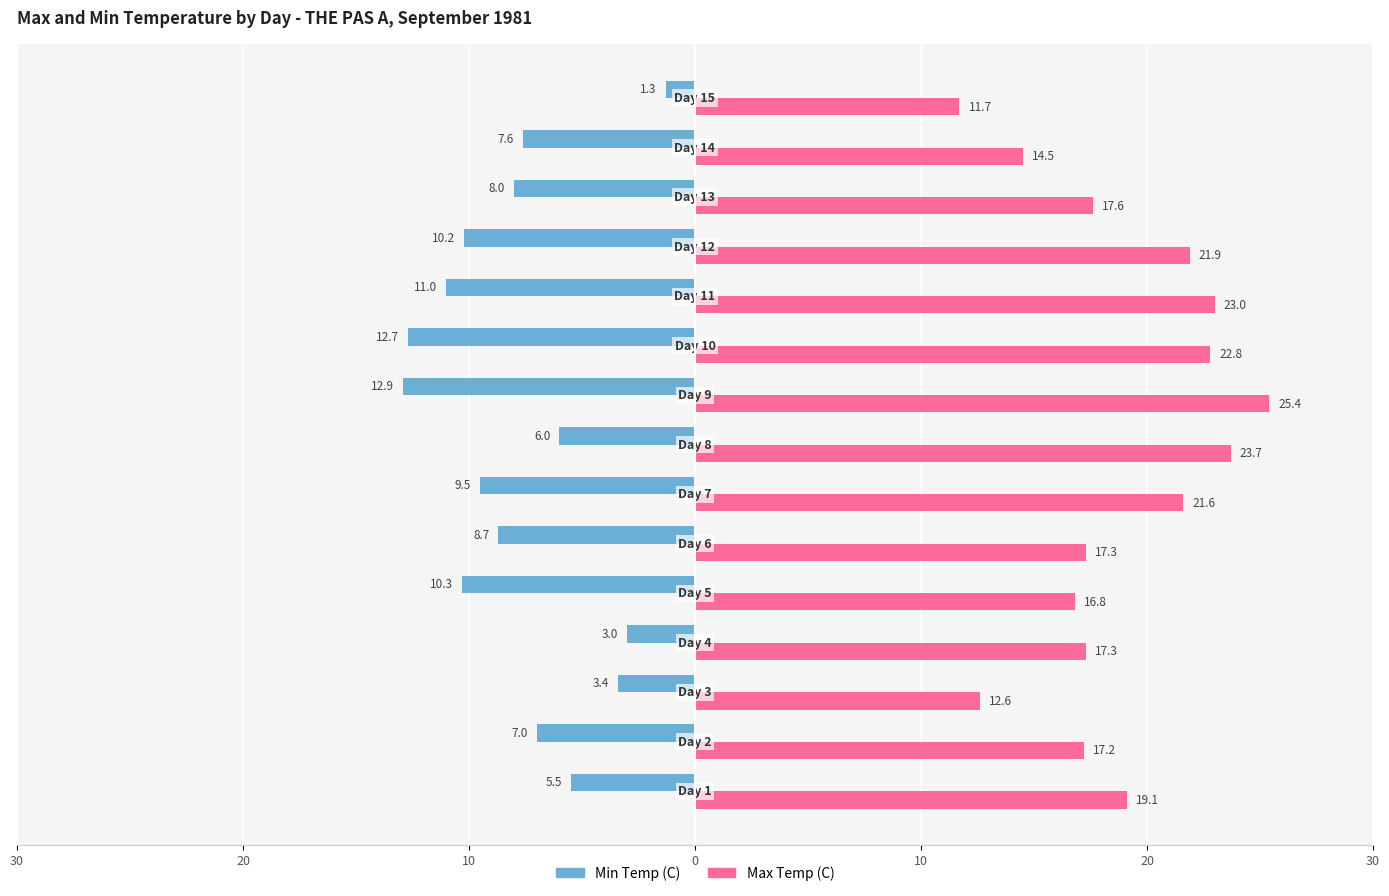

What are all the series names shown in the legend?

Min Temp (C), Max Temp (C)